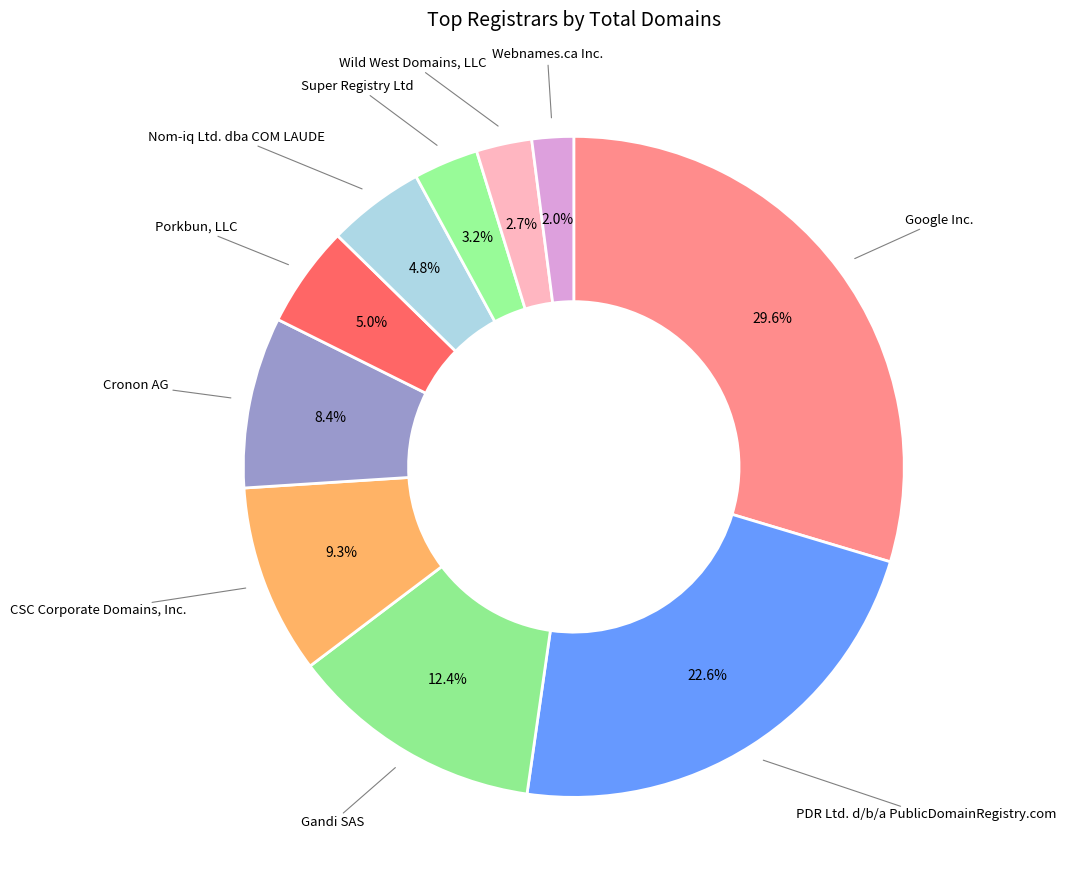

To the nearest percent, what is the combined percentage of Webnames.ca Inc. and Gandi SAS?

14%